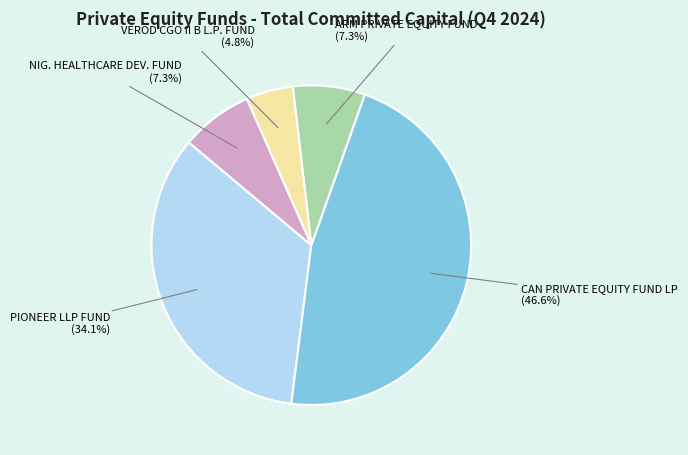

The CAN PRIVATE EQUITY FUND LP slice represents 47% of the pie. True or false?

True